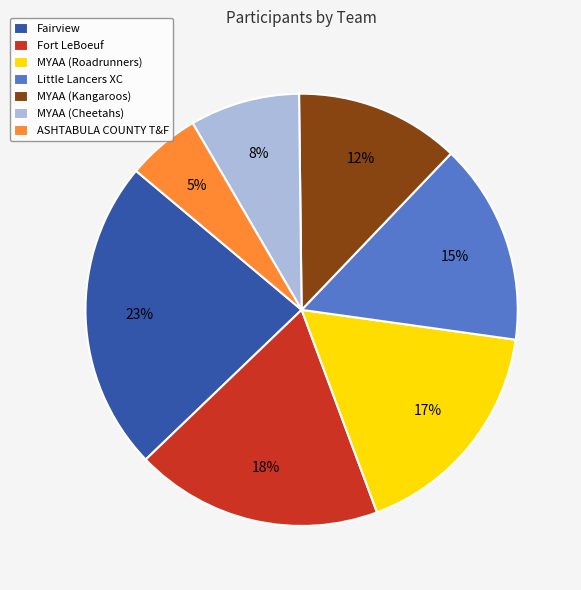

True or false: ASHTABULA COUNTY T&F accounts for 1% of the total.

False